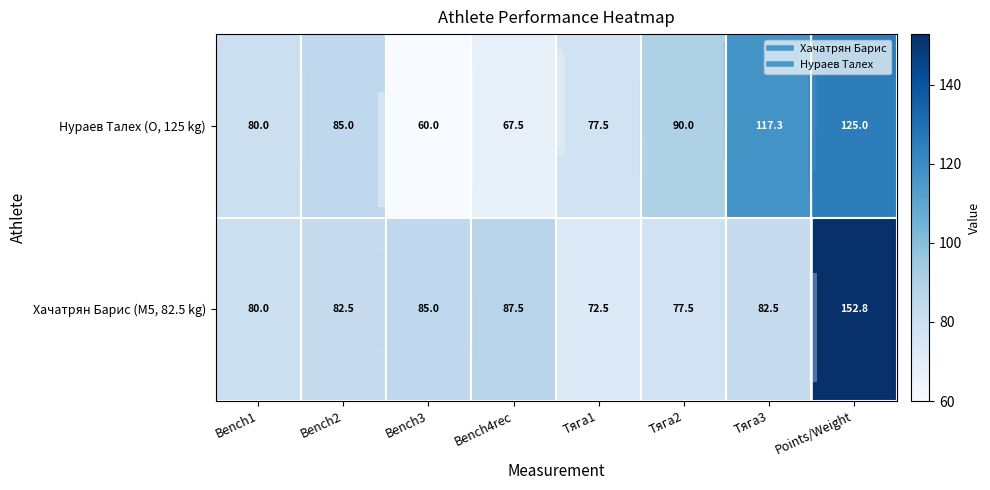

The value of Нураев Талех (O, 125 kg) at Bench3 is 60.0. True or false?

True